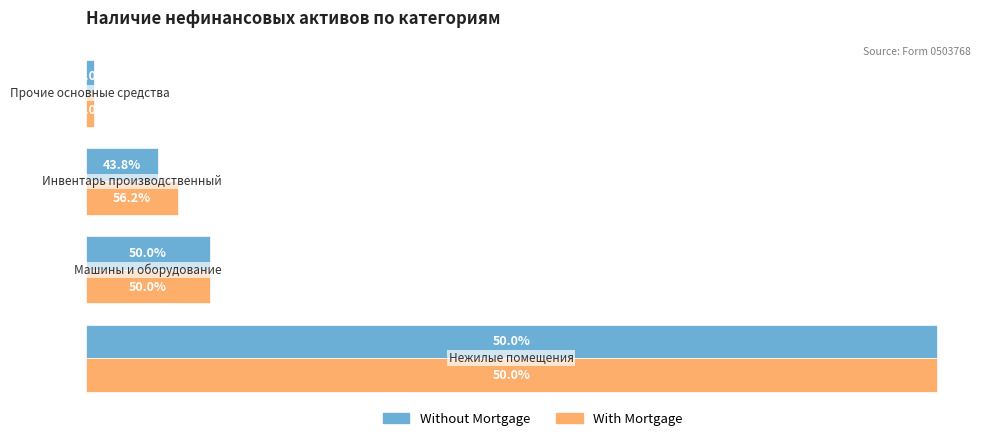

What are all the series names shown in the legend?

Without Mortgage, With Mortgage